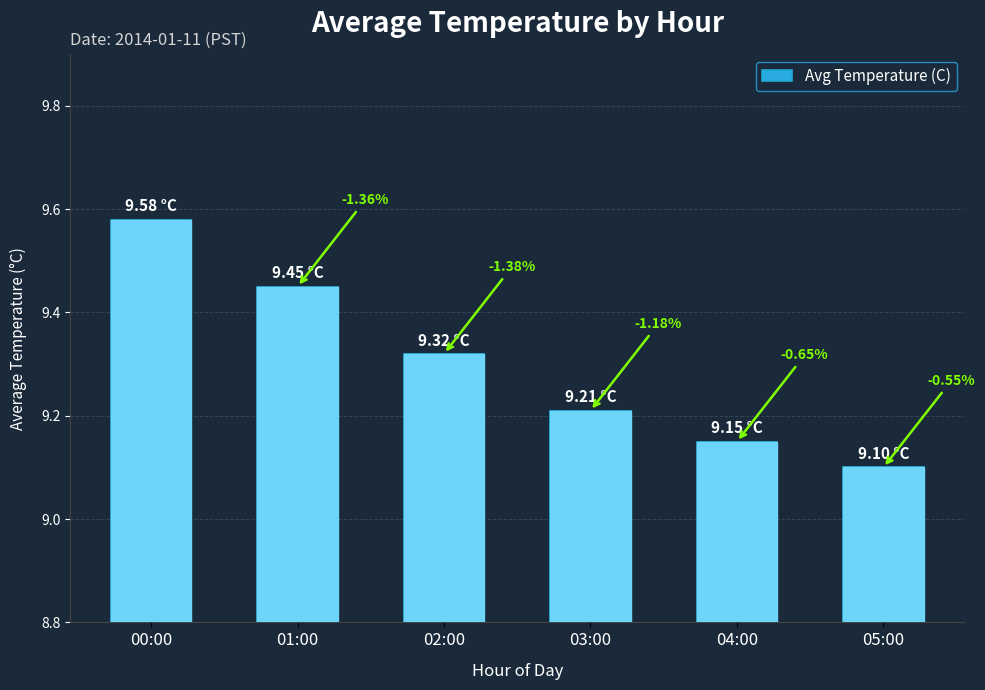

Does the chart contain any negative values?

No